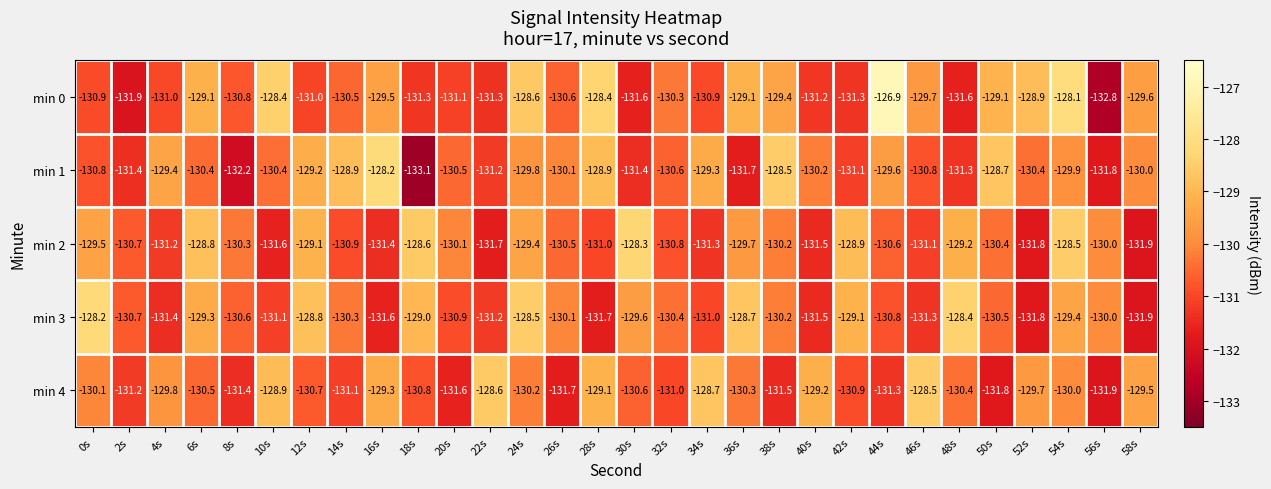

Is the value of min 2 at 32s greater than the value of min 3 at 52s?

Yes